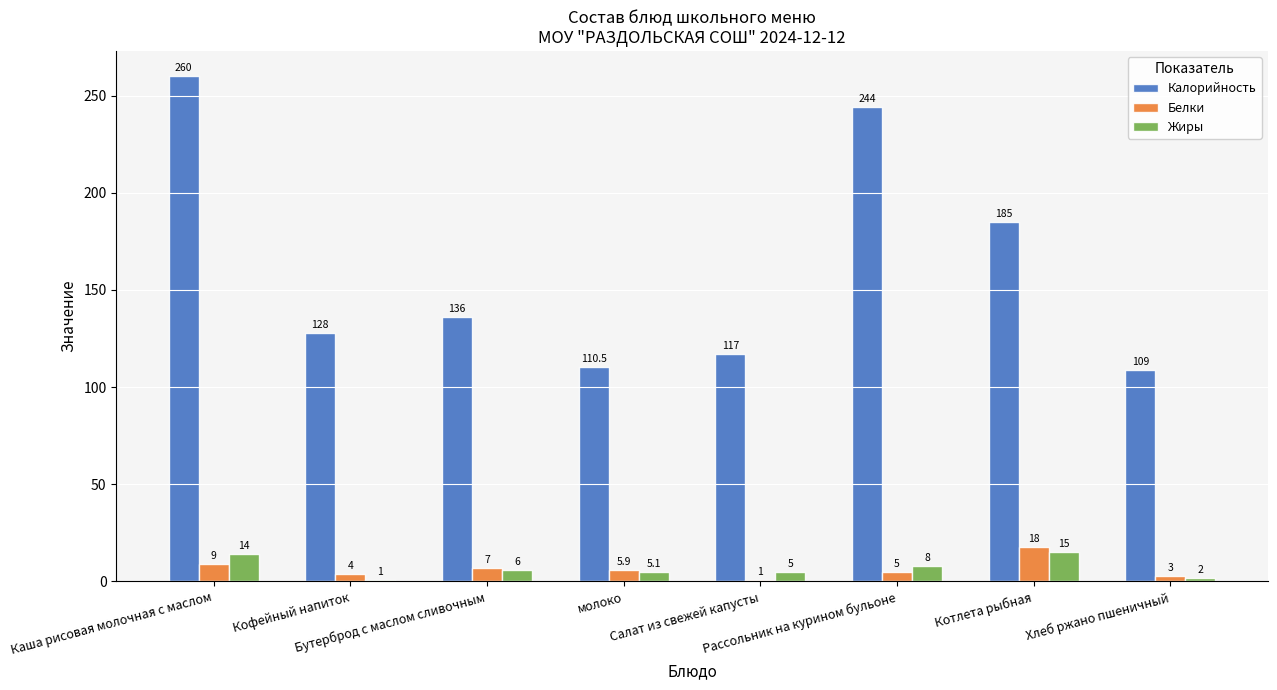

What are all the series names shown in the legend?

Калорийность, Белки, Жиры